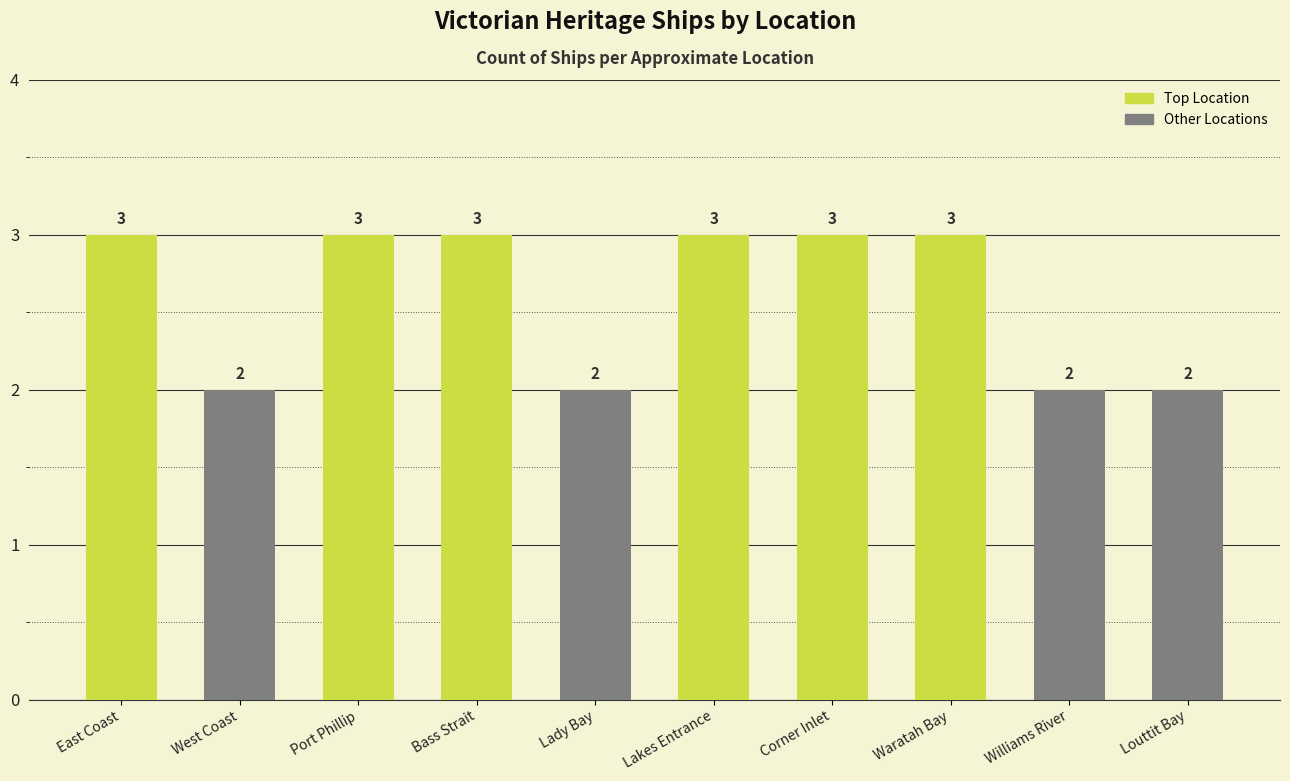

How many series are shown in this chart?

1